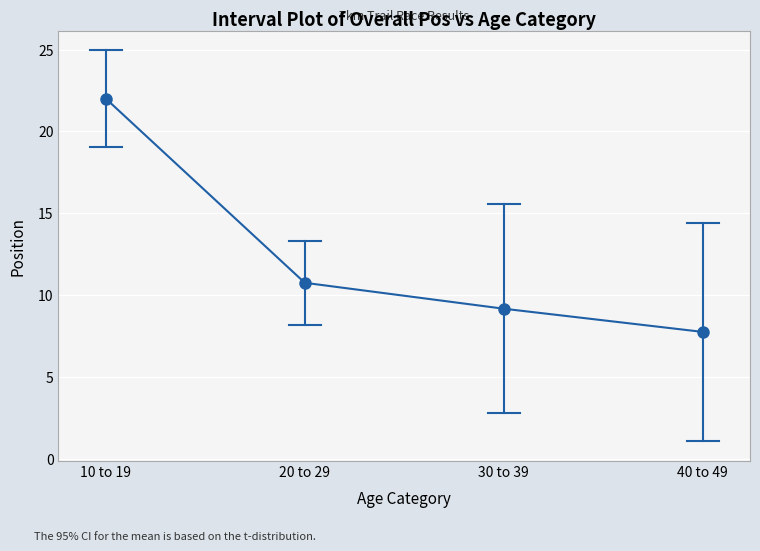

Rank the categories by value from highest to lowest.

10 to 19, 20 to 29, 30 to 39, 40 to 49